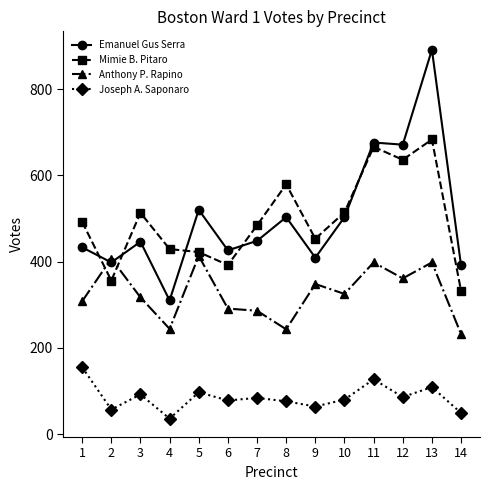

How many series are shown in this chart?

4